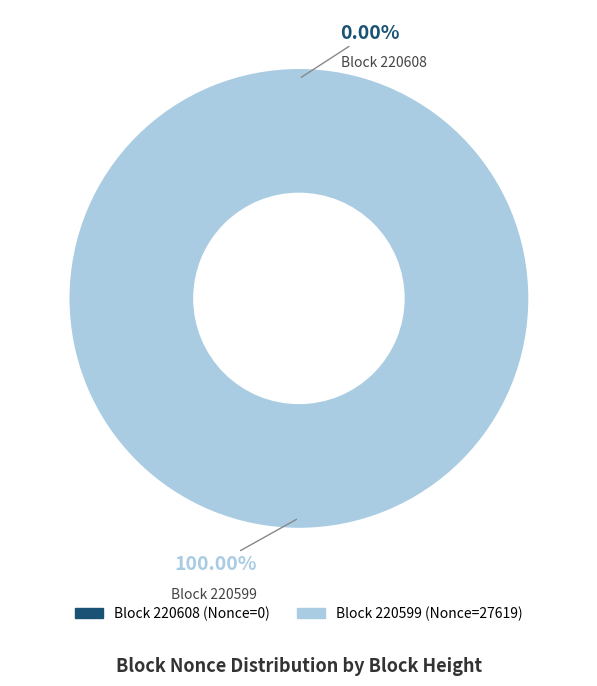

Rank the categories by value from lowest to highest.

220608, 220599